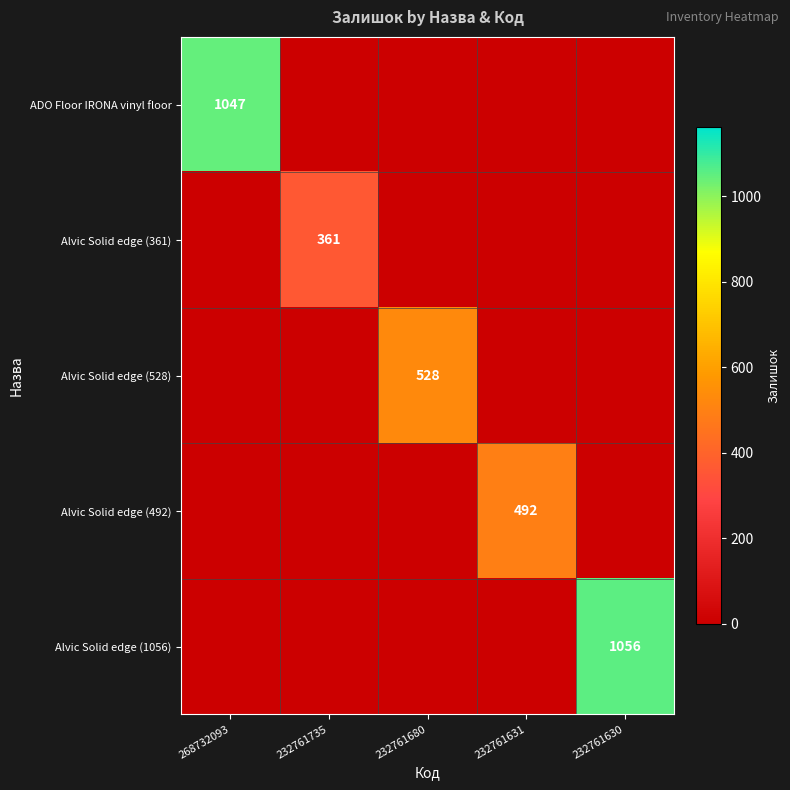

How many series are shown in this chart?

5